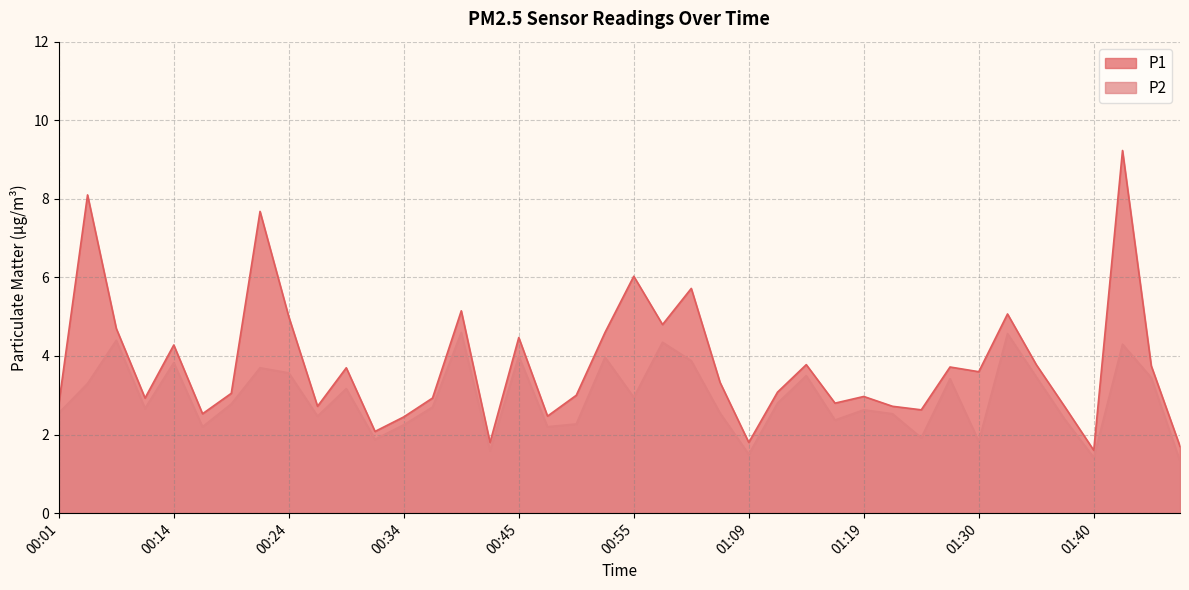

What position from the right is 00:57?

19